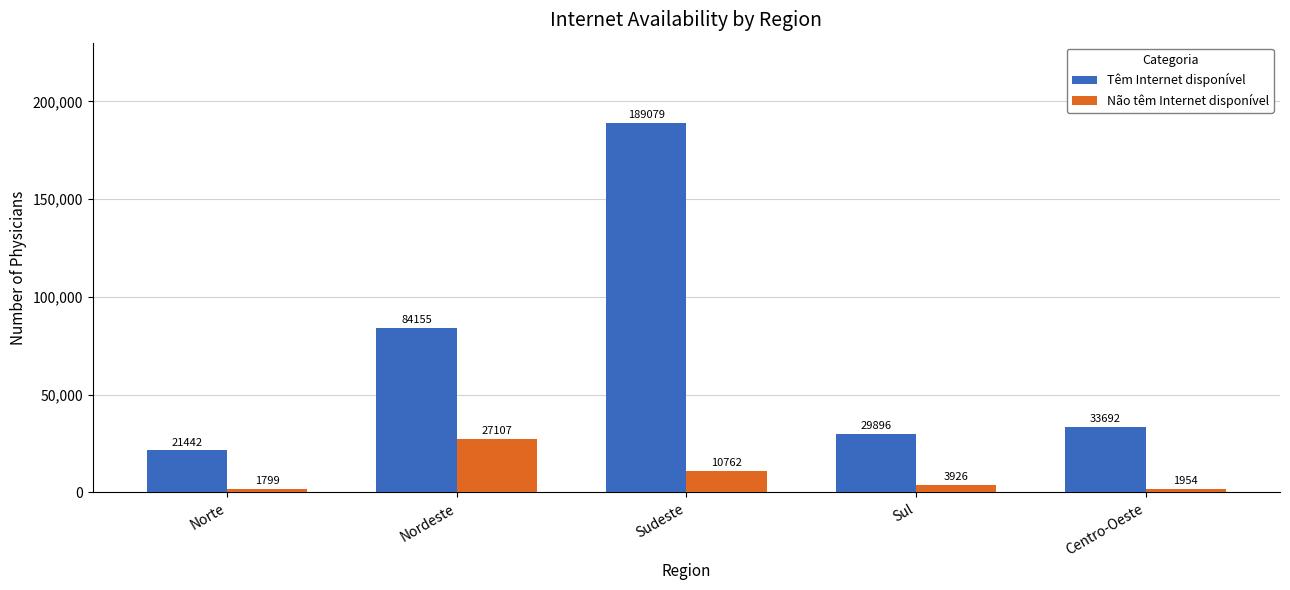

What is the total value across all series at Norte?

23241.7